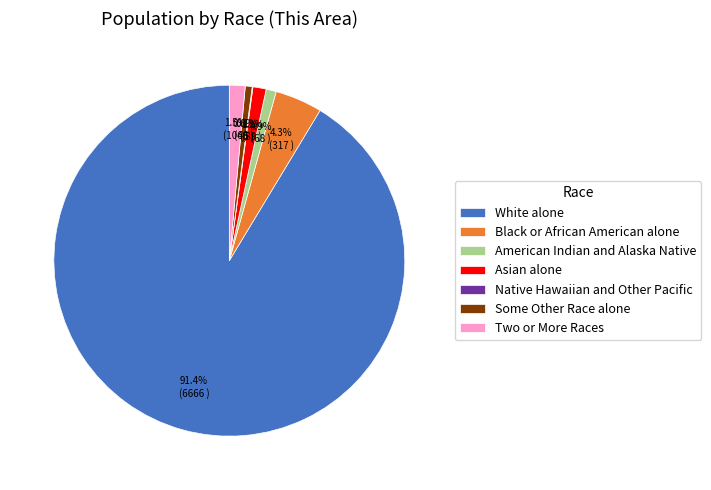

To the nearest percent, what is the average slice percentage?

14%